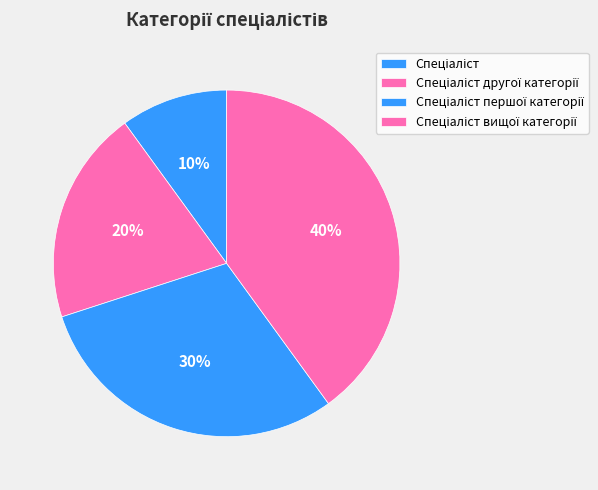

How many slices are in this pie chart?

4